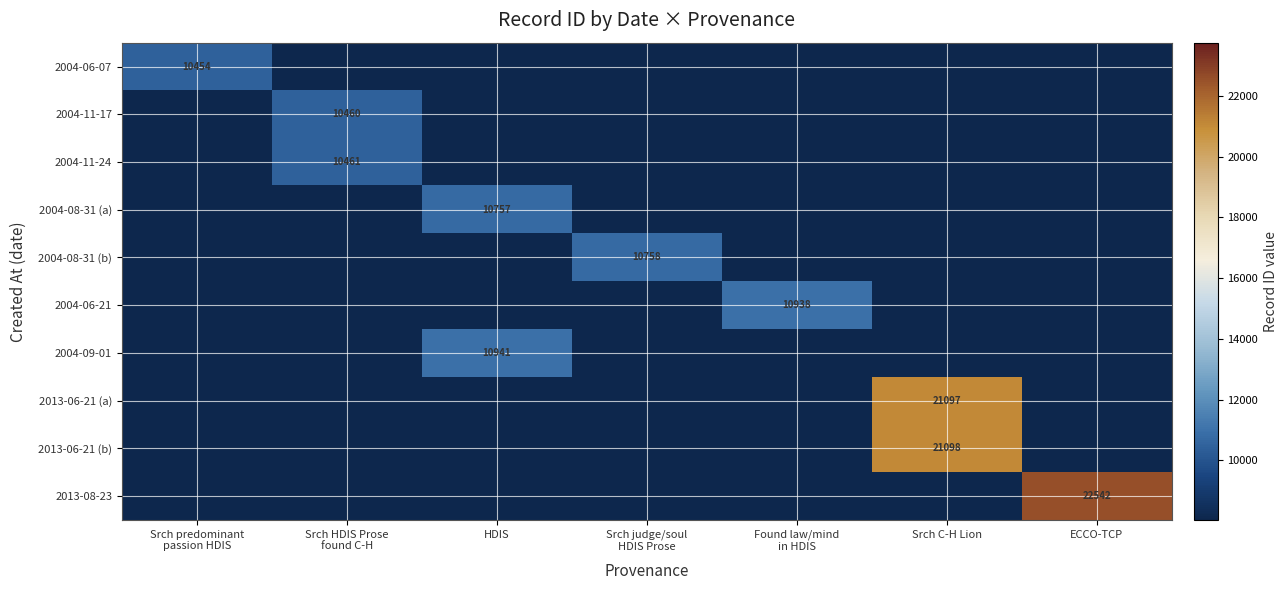

Rank the series at Srch predominant passion HDIS from highest to lowest value.

2004-06-07, 2004-11-17, 2004-11-24, 2004-08-31 (a), 2004-08-31 (b), 2004-06-21, 2004-09-01, 2013-06-21 (a), 2013-06-21 (b), 2013-08-23